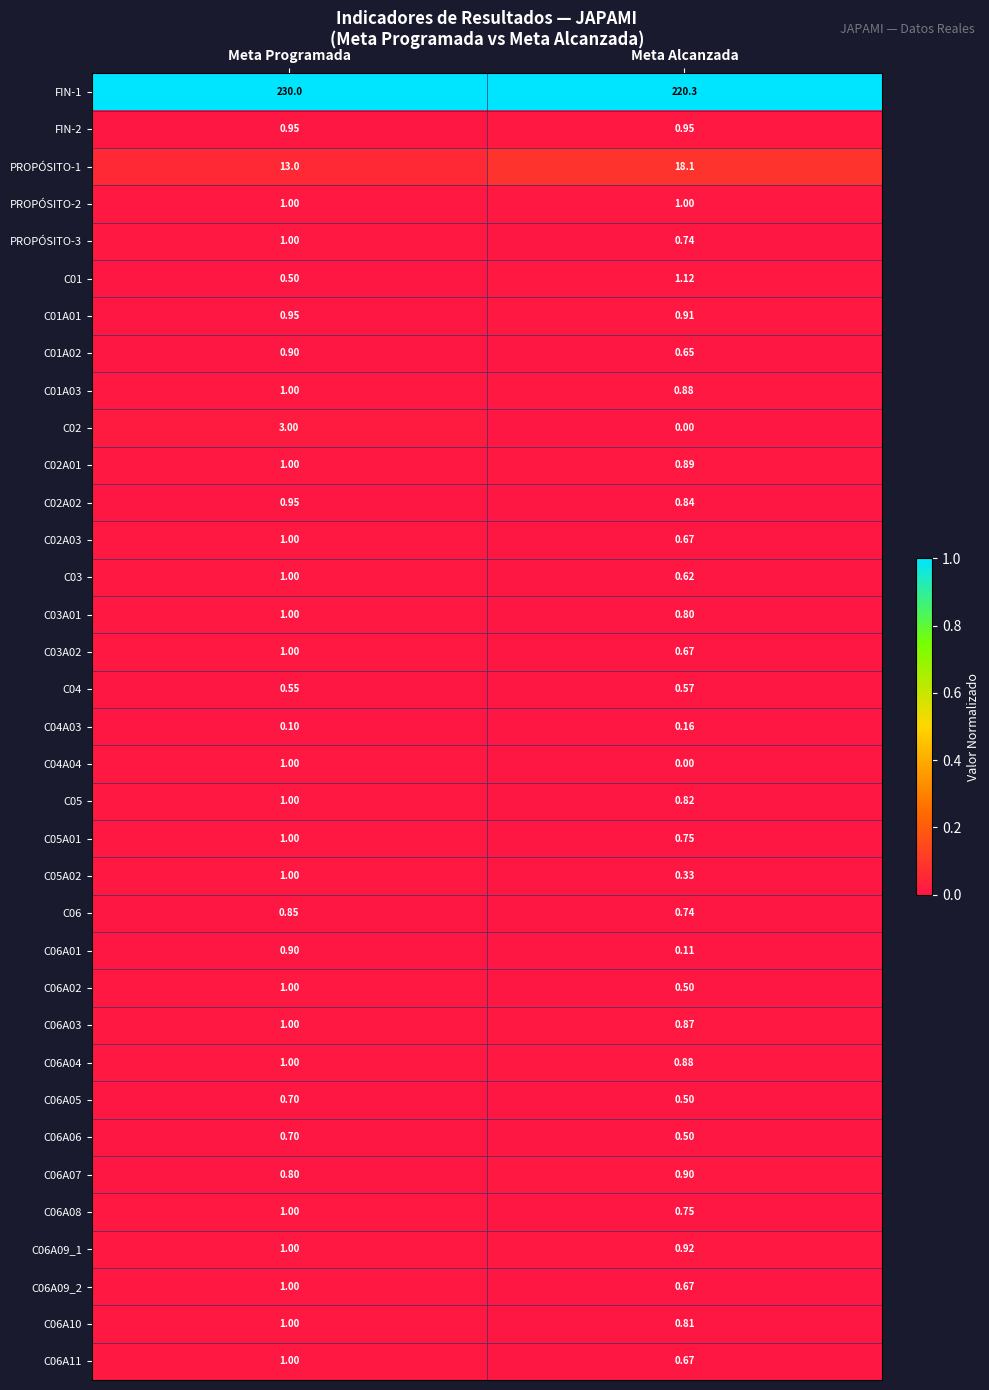

Which category has the lowest value in the C06A01 series?

Meta Alcanzada